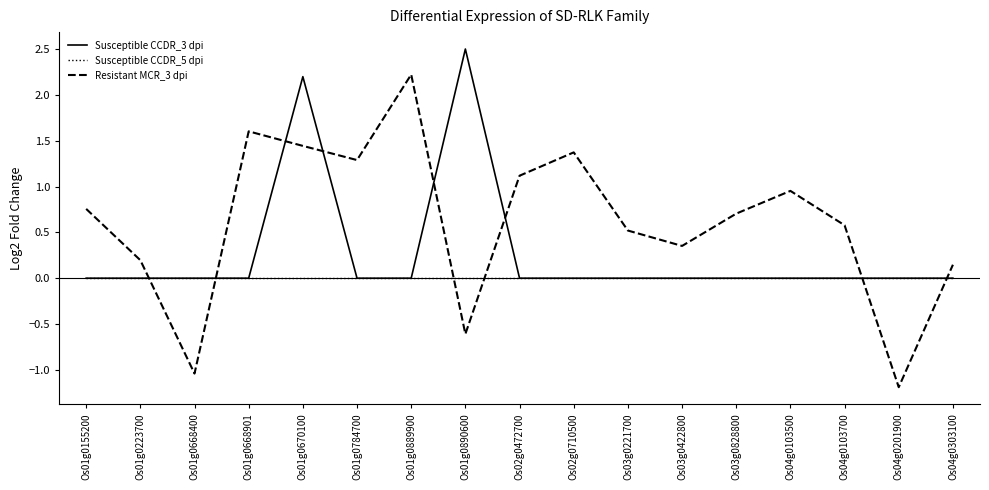

Which series has the largest range (max minus min)?

Resistant MCR_3 dpi